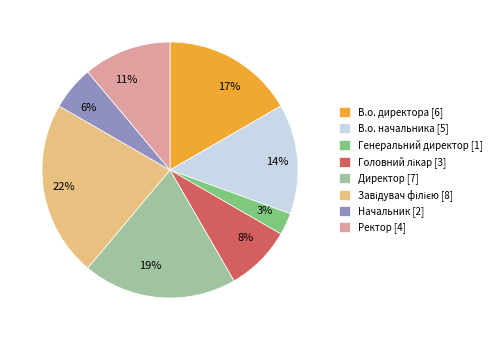

True or false: В.о. директора accounts for 23% of the total.

False